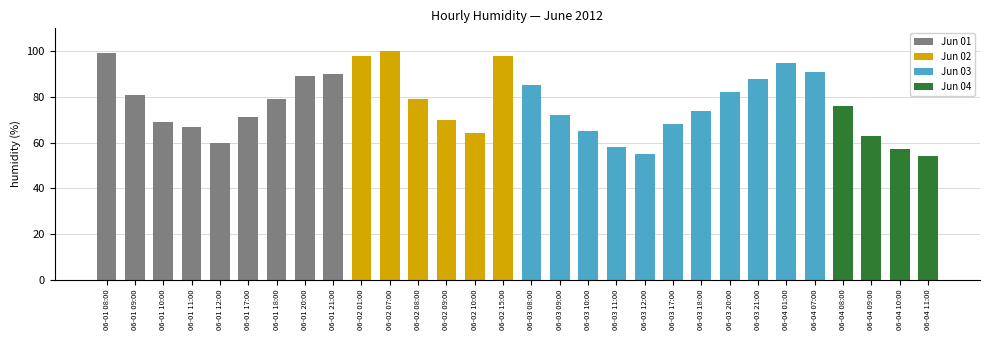

How many bars are there in total?

30